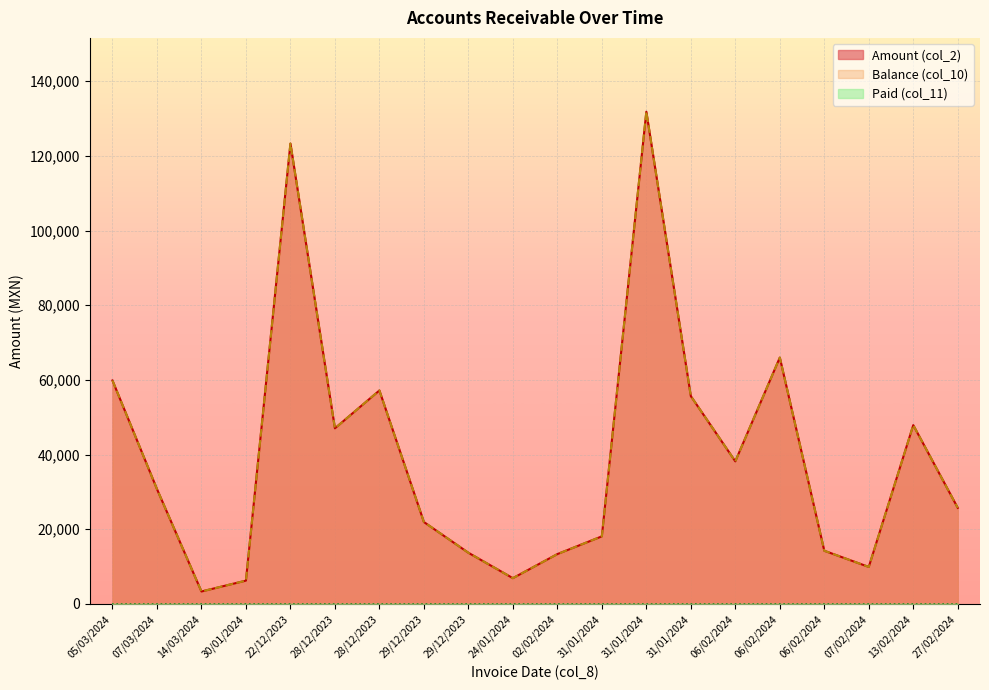

How many interior local valleys does the Amount (col_2) series have?

5